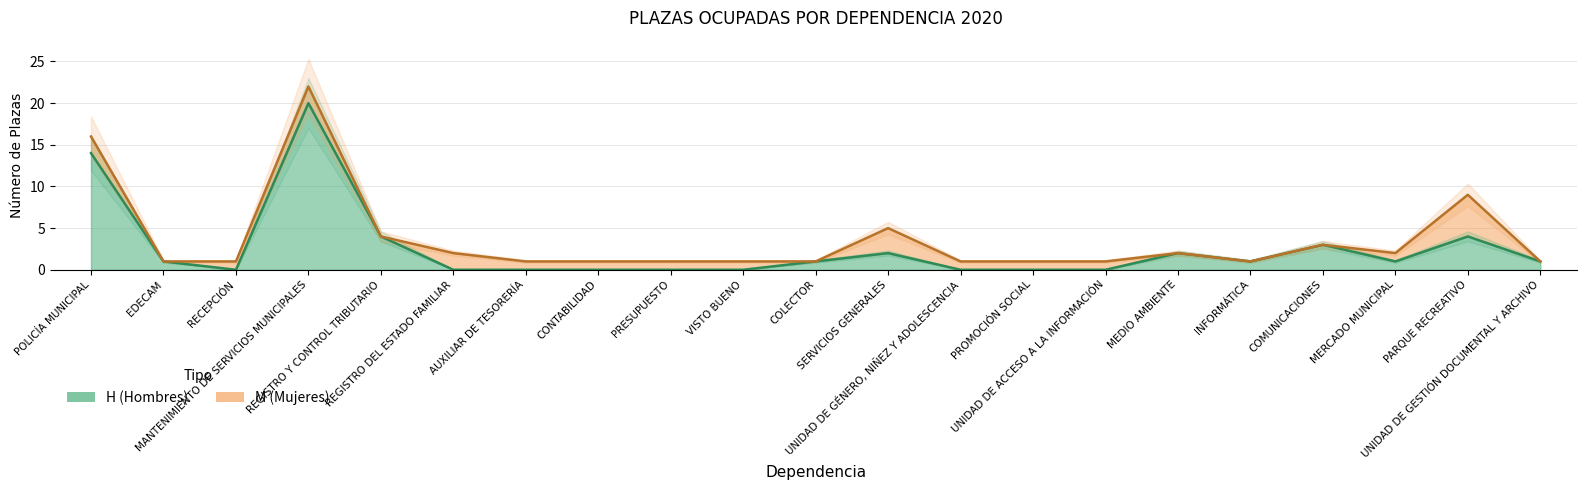

True or false: there are more than 2 points higher than both neighbors.

True